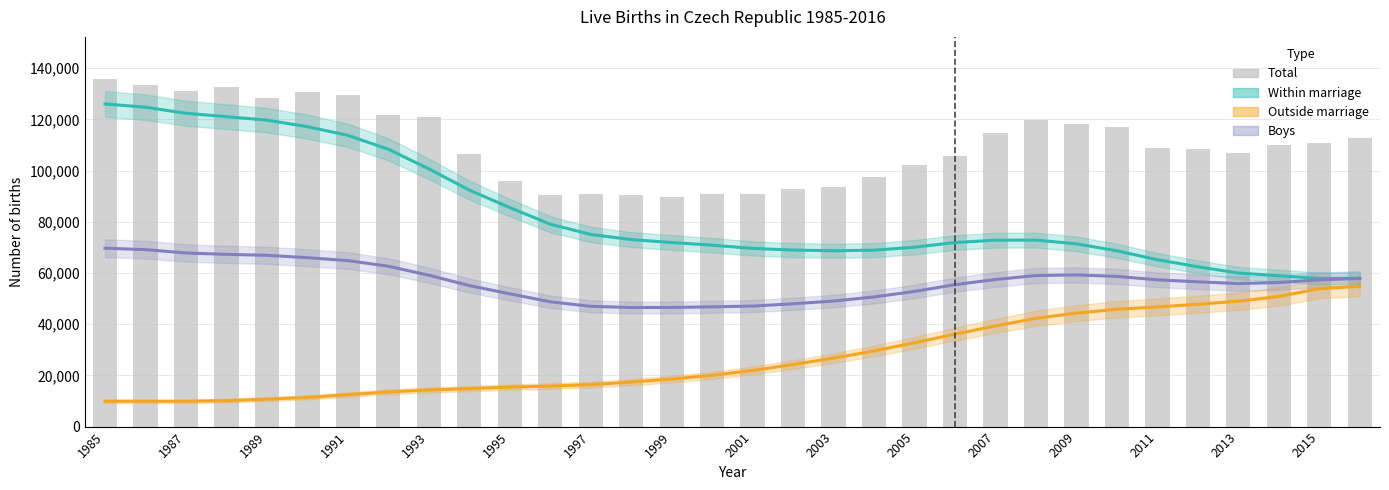

The value of Outside marriage at 19 is 29535.8. True or false?

True